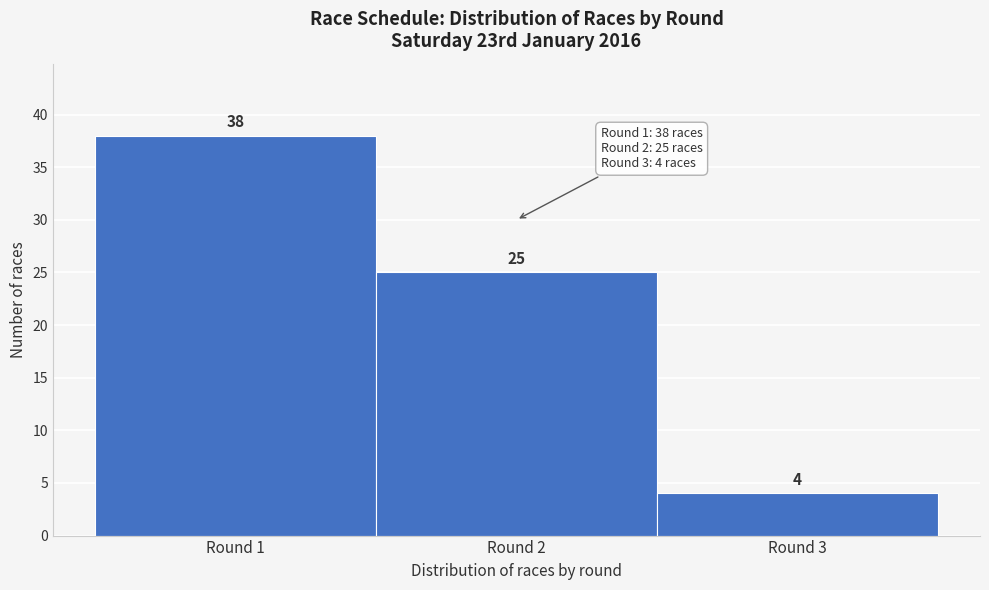

Reading left to right, list every bar in this chart as the range it spans on the x-axis followed by its height.

0.5 to 1.5: 38
1.5 to 2.5: 25
2.5 to 3.5: 4